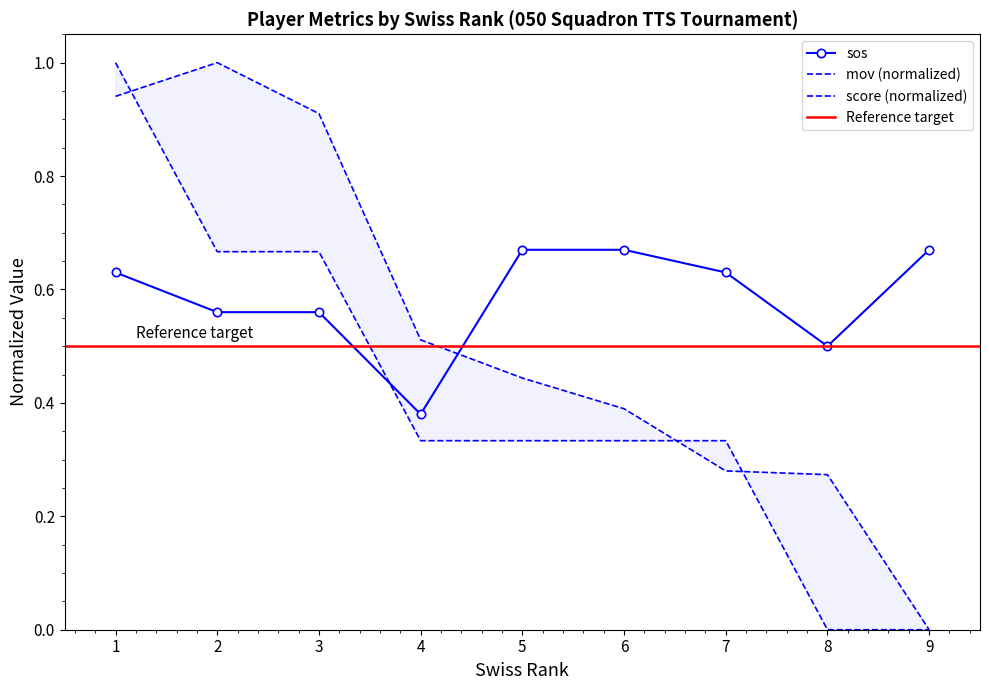

Which series ends up on top after the final intersection of score and sos?

sos